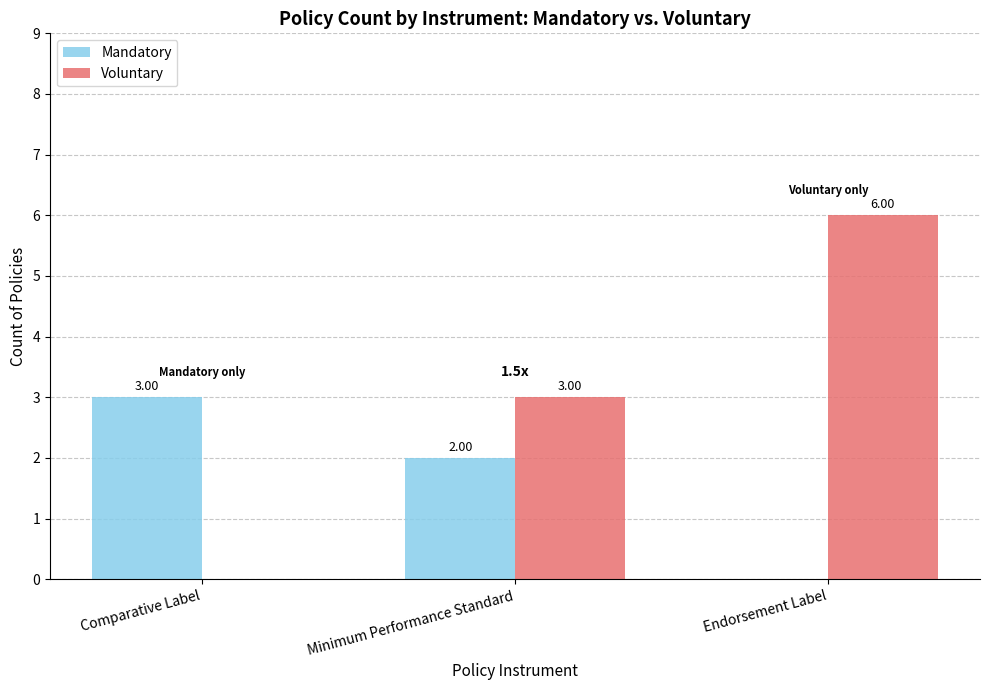

What is the difference between the Voluntary values at Endorsement Label and Comparative Label?

6